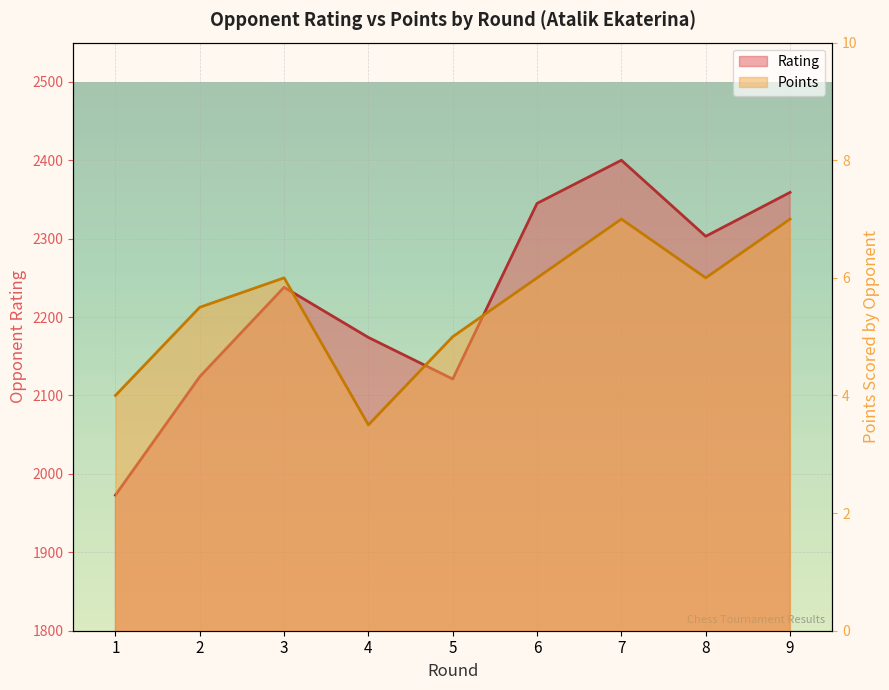

At how many categories does at least one series exceed 1042?

9